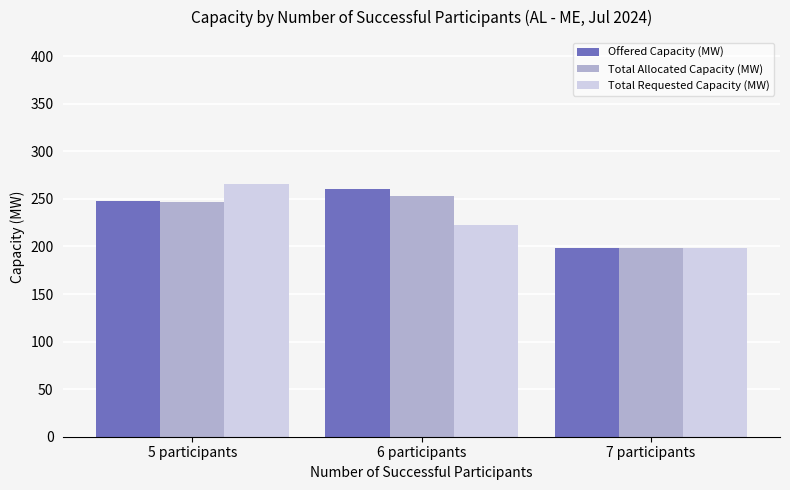

What is the difference between the maximum and minimum values in the Total Allocated Capacity (MW) series?

55.3